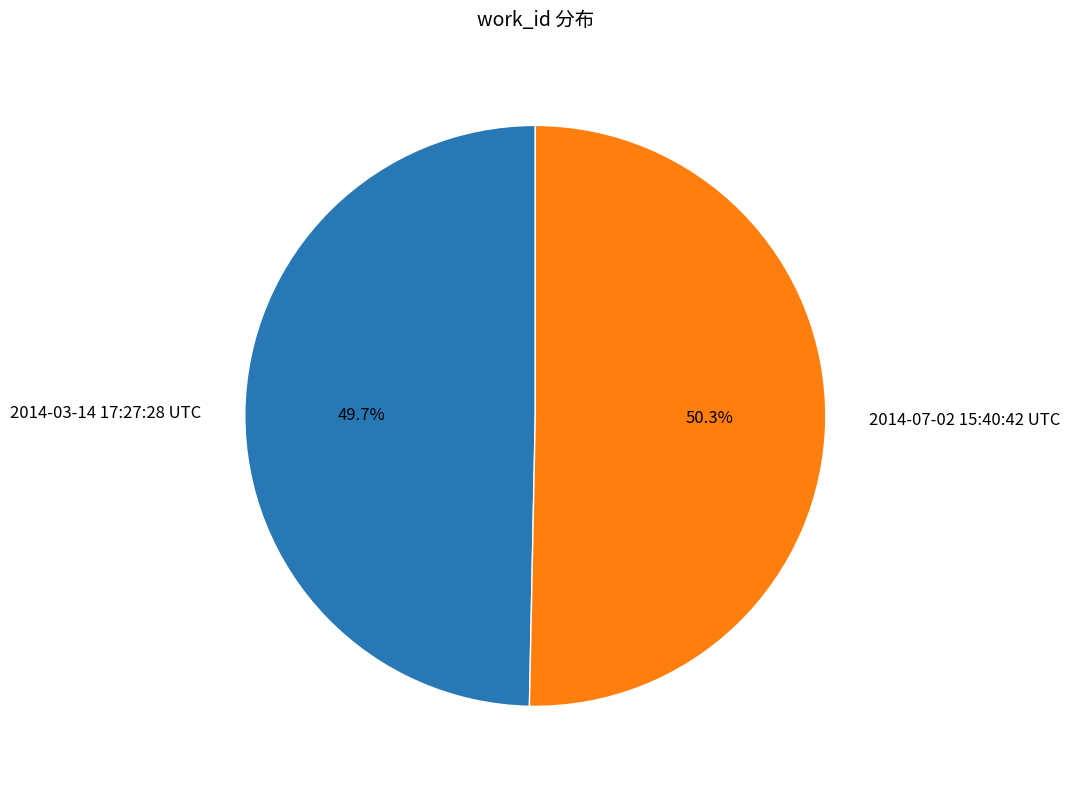

To the nearest percent, what is the difference between the largest and smallest slice percentages?

1%